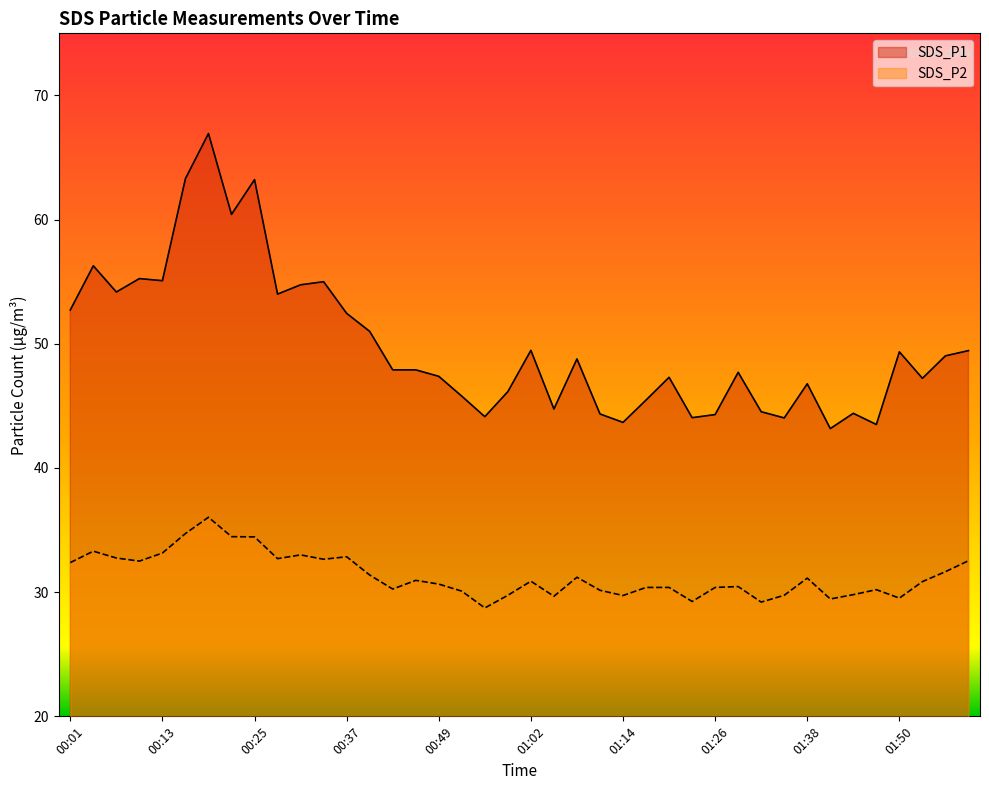

What is the average value of the SDS_P2 series?

31.3